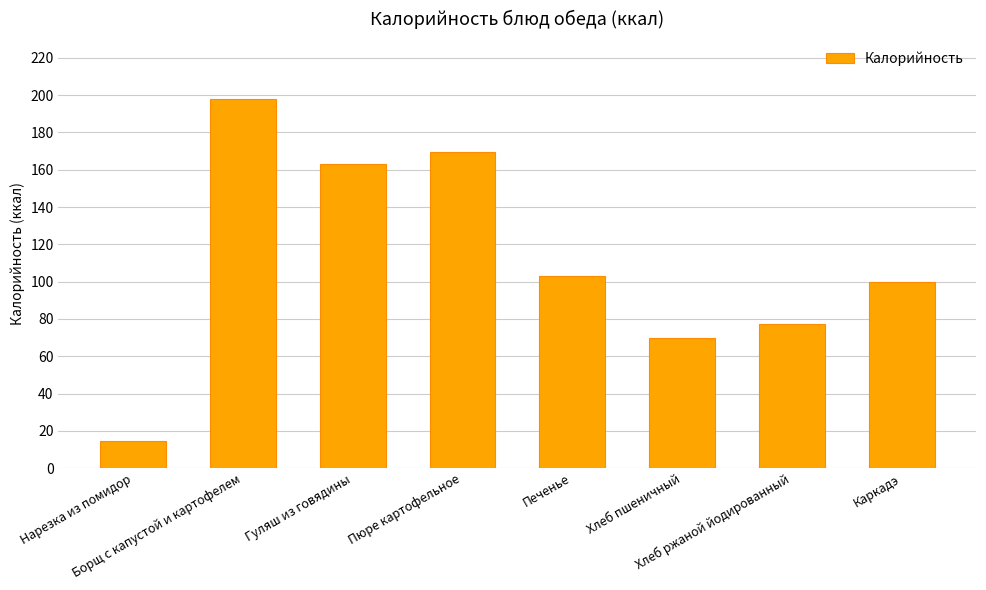

What position from the right is Гуляш из говядины?

6